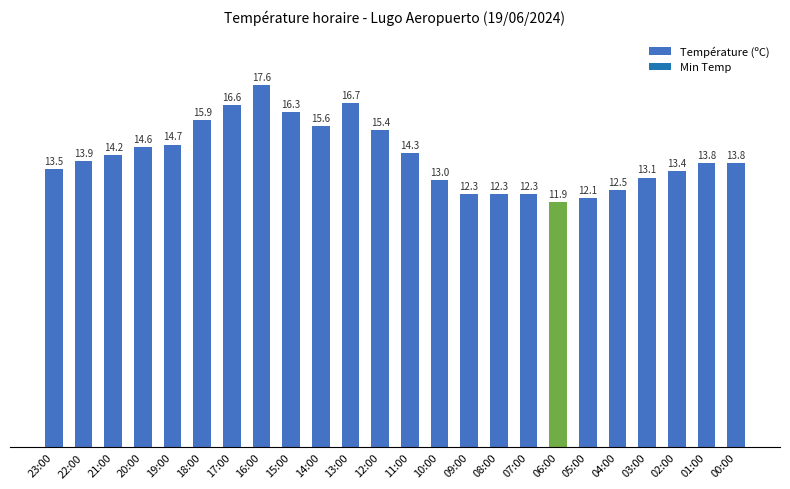

What is the maximum value shown in the chart?

17.6